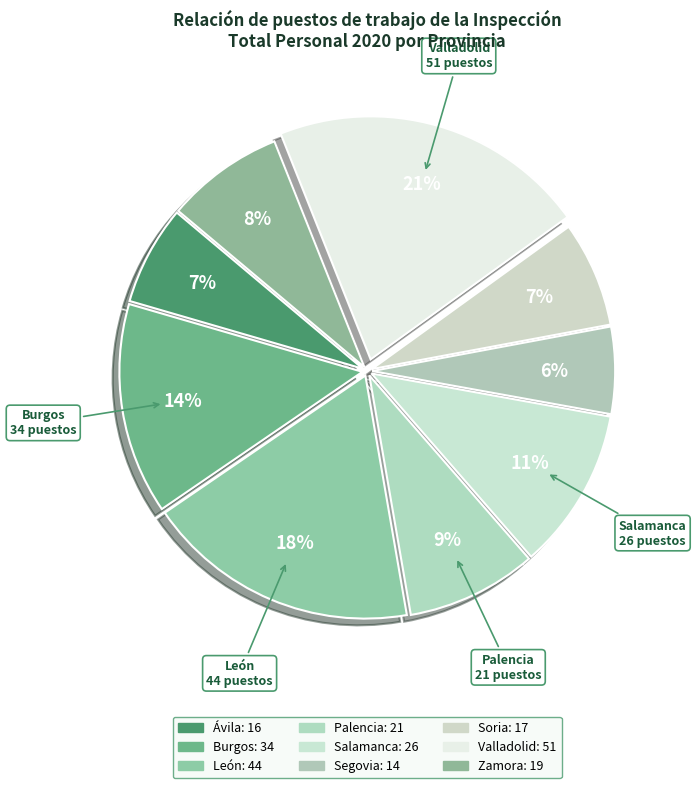

To the nearest percent, what percentage of the pie is León?

18%